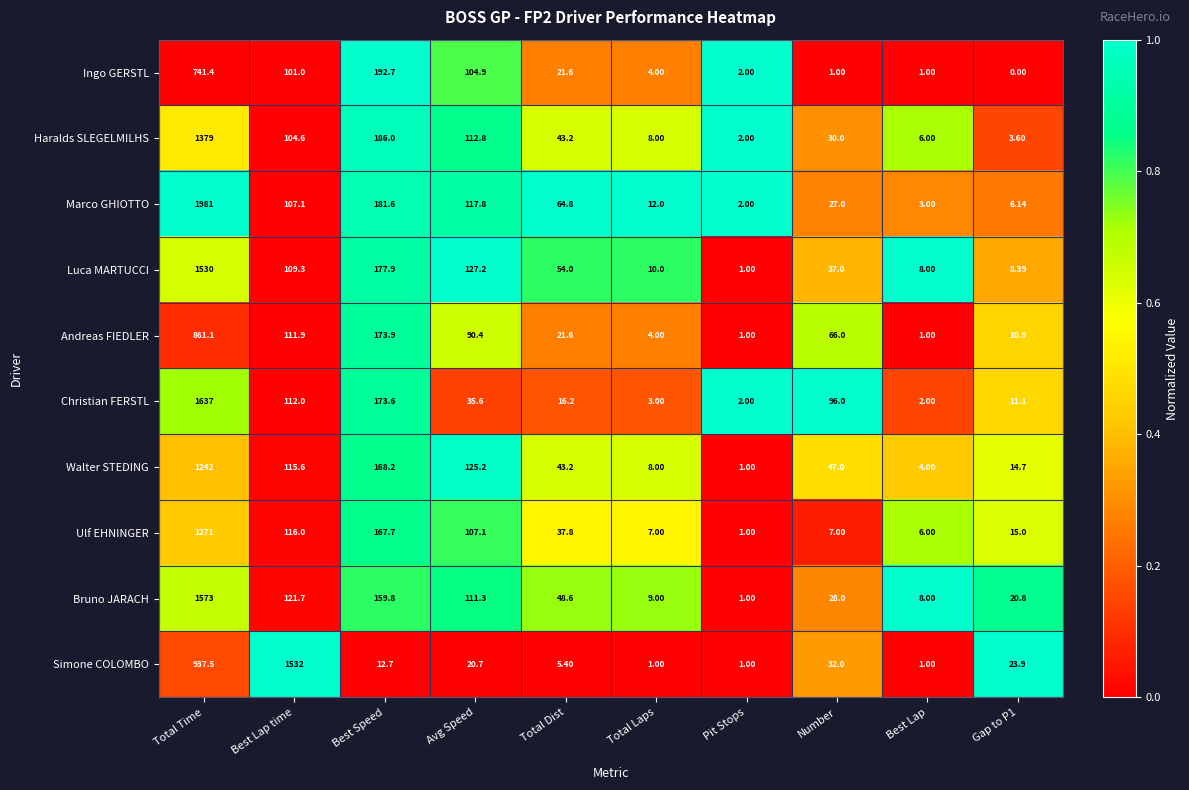

At how many categories does at least one series exceed 0?

10